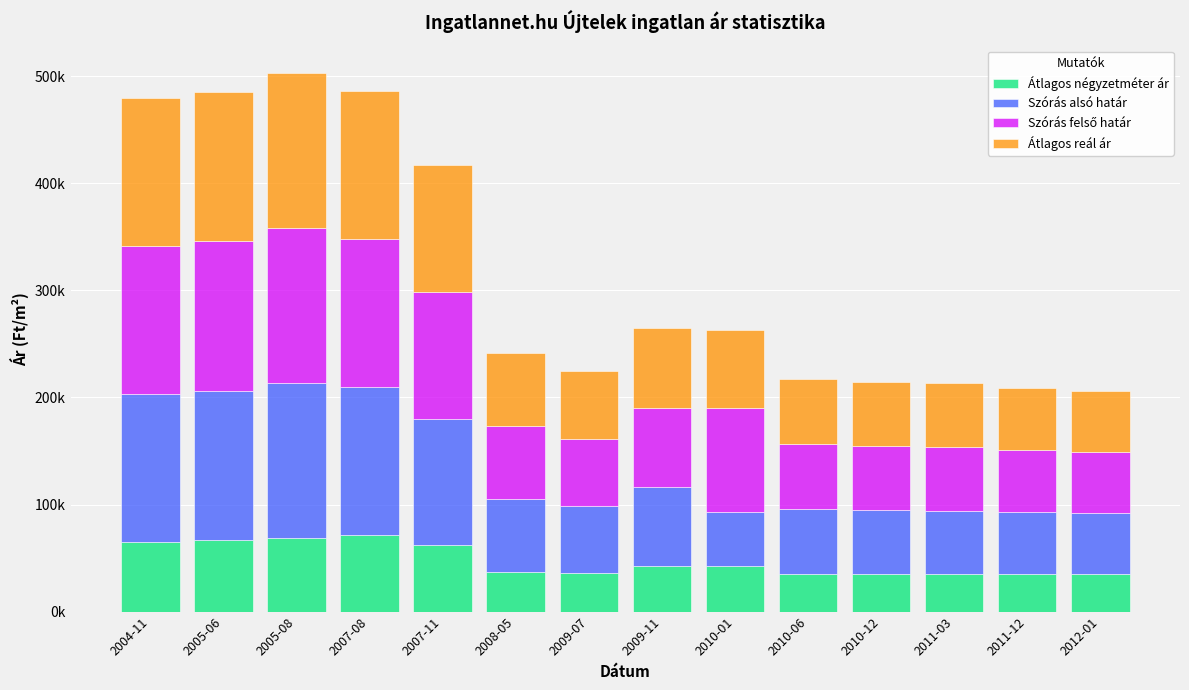

Rank the series by their maximum value, from lowest to highest.

Átlagos négyzetméter ár, Átlagos reál ár, Szórás alsó határ, Szórás felső határ